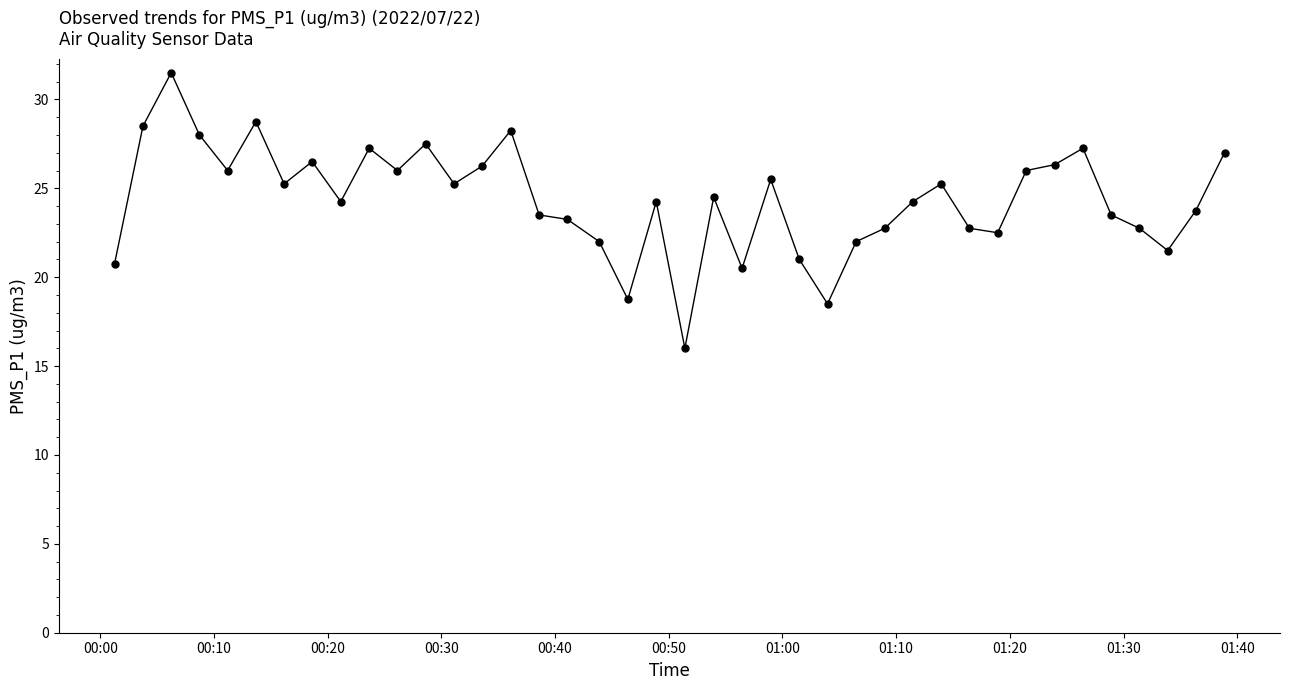

What is the sum of all values?

975.3